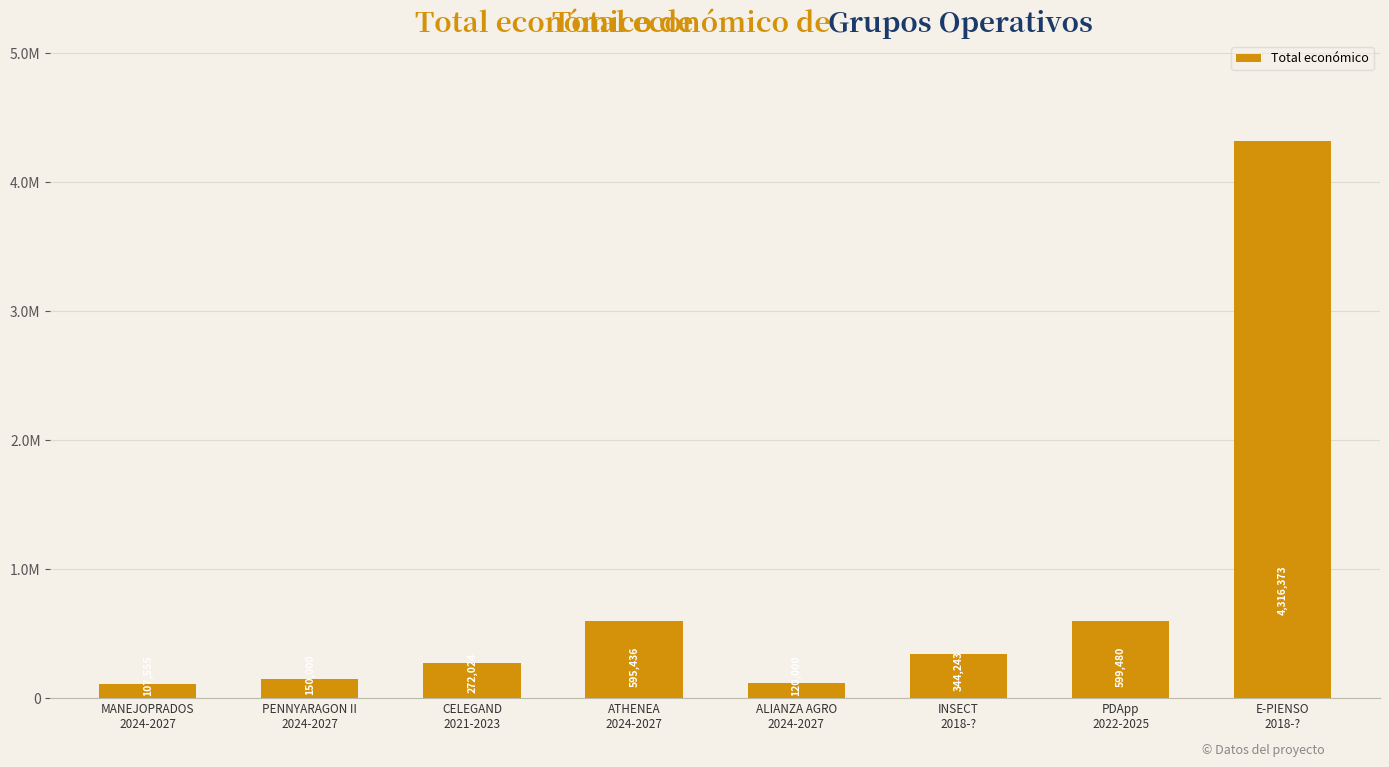

Which has a higher value, ALIANZA AGRO
2024-2027 or INSECT
2018-??

INSECT
2018-?